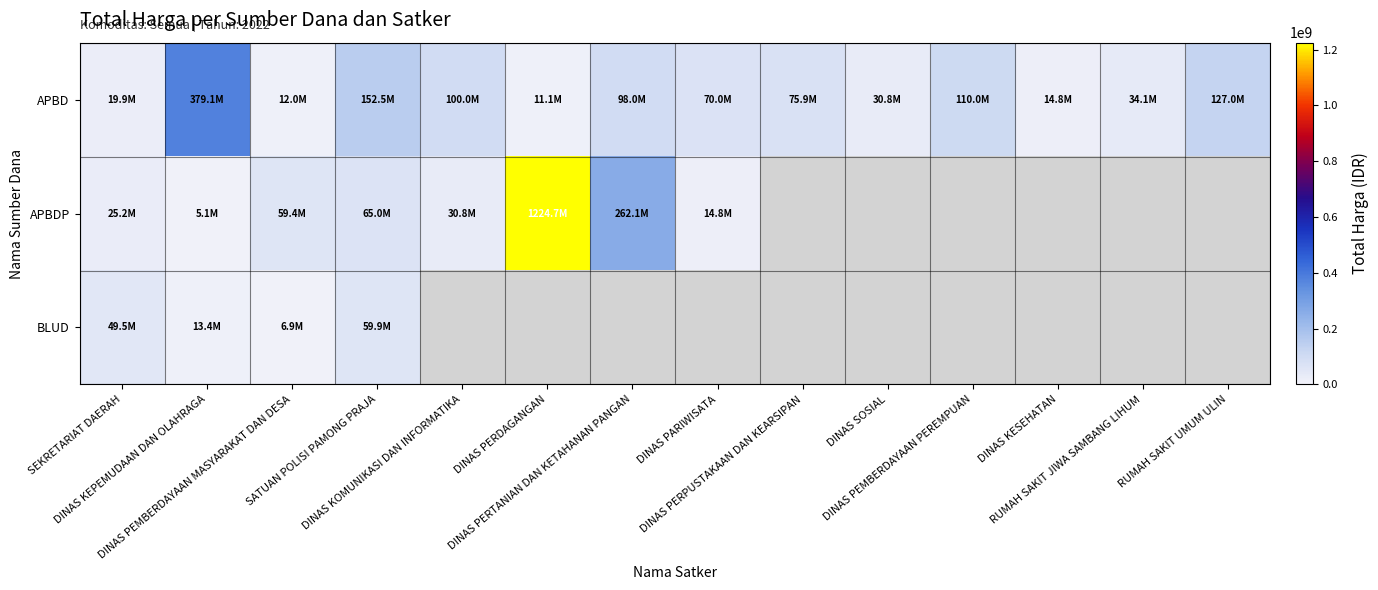

What is the lowest value of the APBDP series?

5093000.0